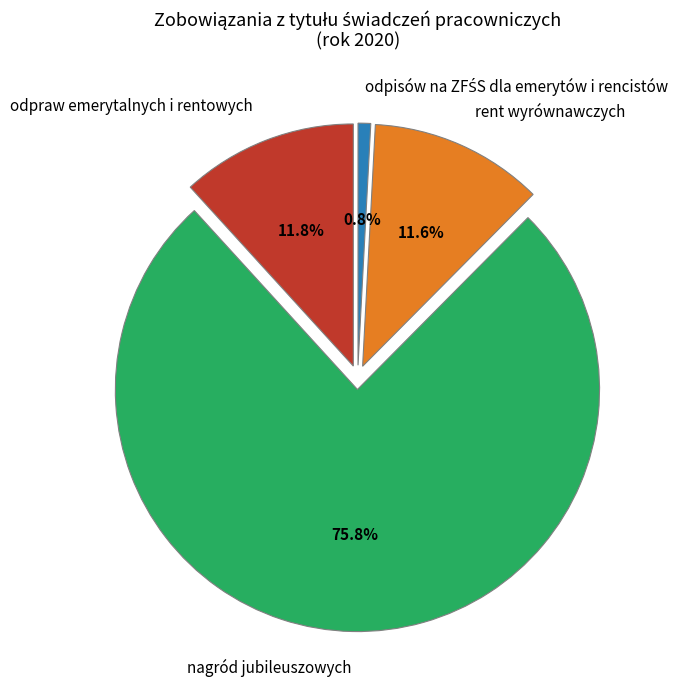

Does any single category account for the majority?

Yes